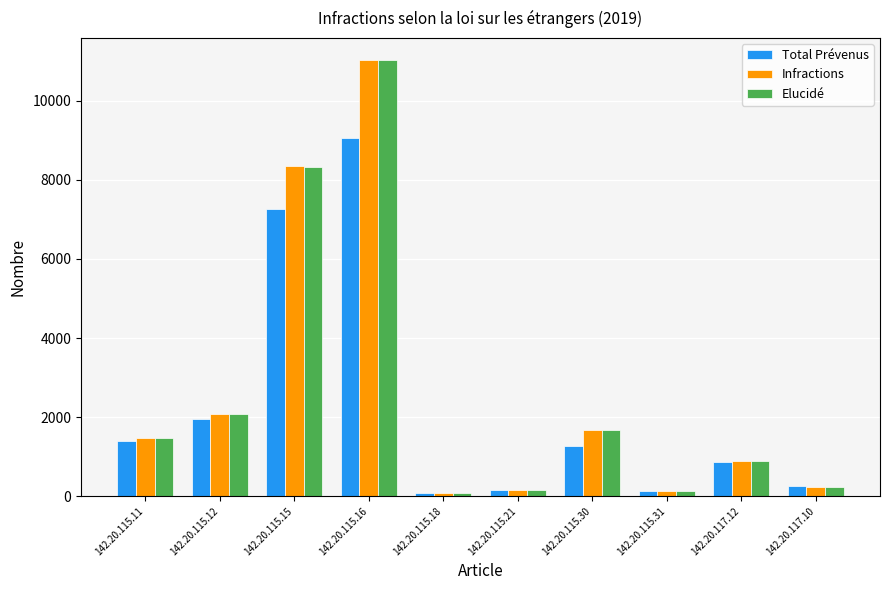

What is the smallest value displayed?

77